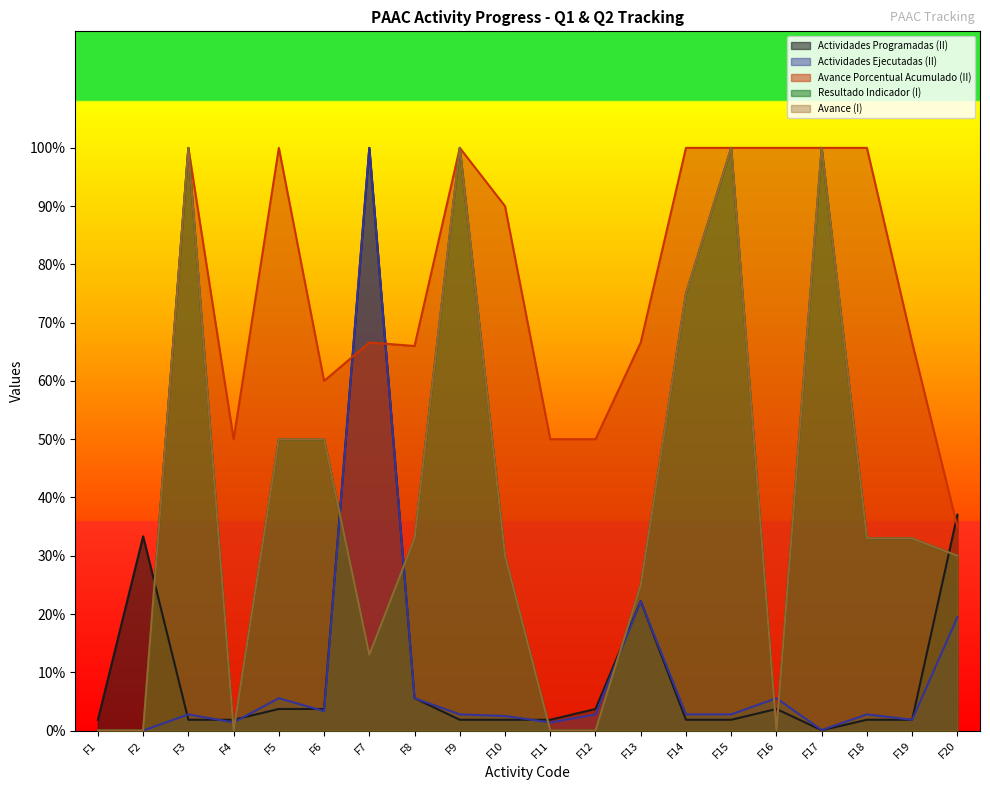

What is the value of the Resultado Indicador (I) point at the 9th from the left?

1.0